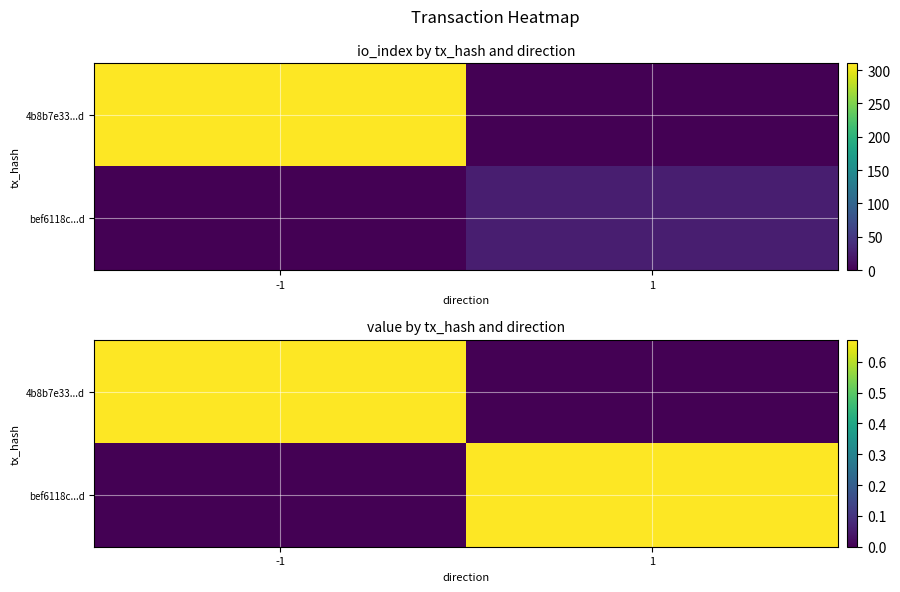

Is it true that 4b8b7e33...d equals 0.7 at -1?

True